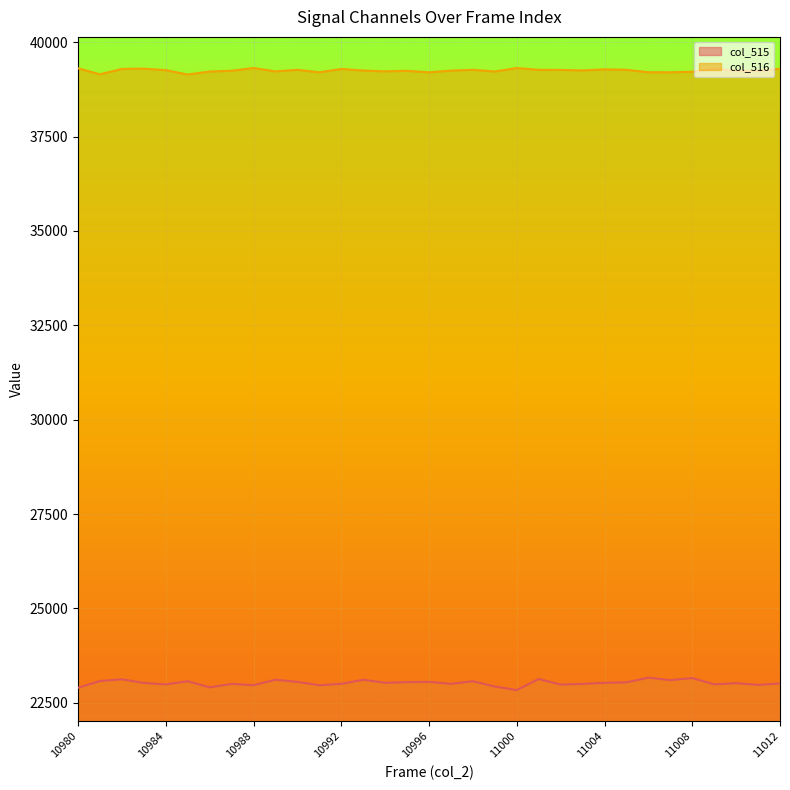

Reading left to right, what are all the values shown in this chart?

col_515: 22899	23078	23123	23027	22988	23072	22910	23001	22968	23111	23055	22966	23002	23111	23030	23047	23055	23002	23072	22932	22838	23131	22983	23001	23030	23042	23167	23101	23156	22989	23020	22975	23014
col_516: 39307	39148	39291	39297	39258	39143	39222	39242	39315	39225	39267	39201	39290	39247	39226	39240	39201	39246	39267	39222	39314	39267	39264	39251	39279	39267	39203	39202	39215	39305	39237	39240	39293